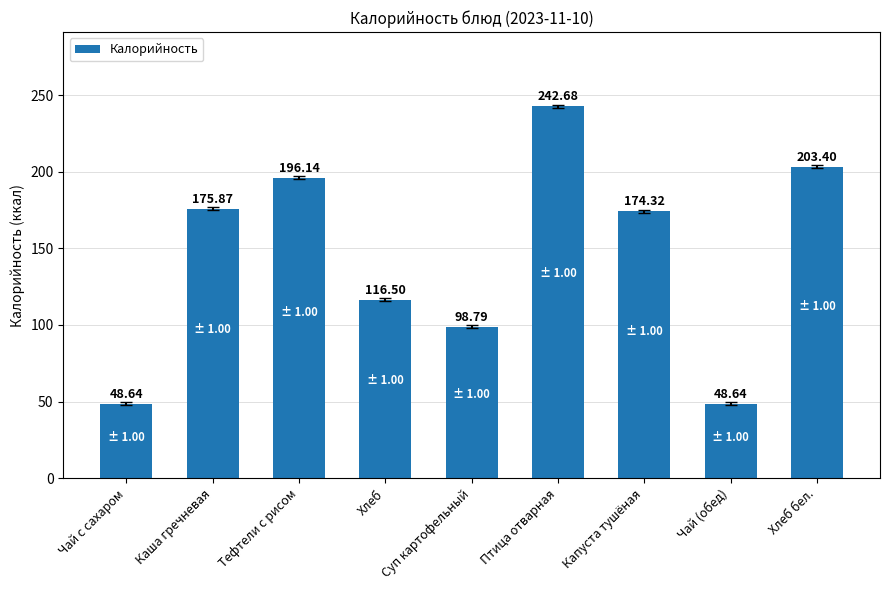

What is the average value?

145.0